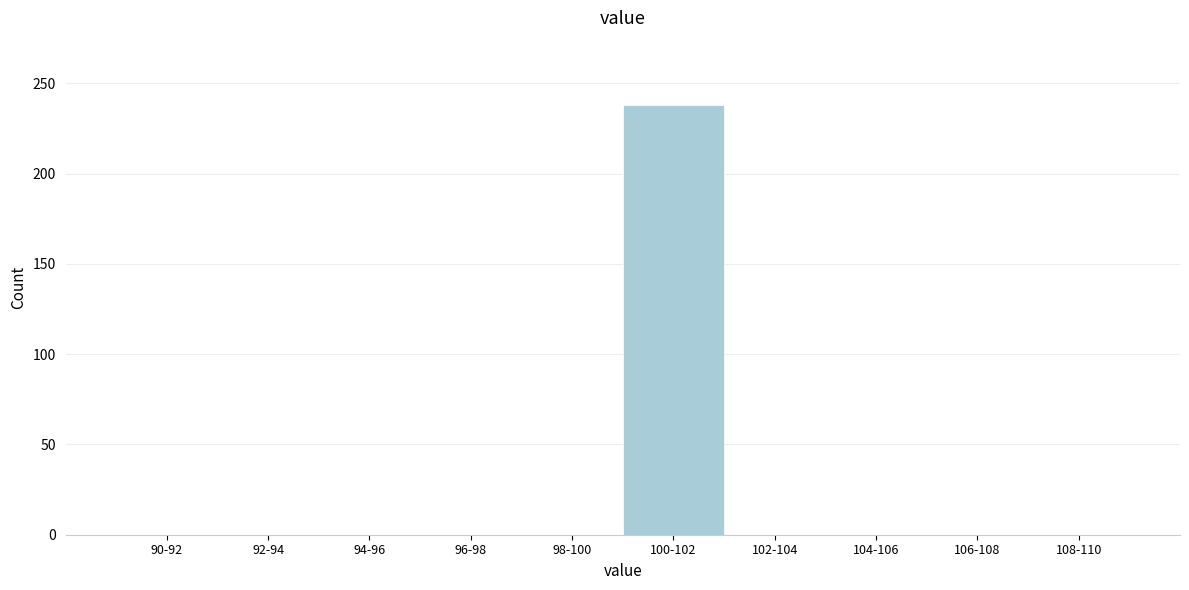

Reading left to right, extract all data points from this chart.

90-92=0	92-94=0	94-96=0	96-98=0	98-100=0	100-102=238	102-104=0	104-106=0	106-108=0	108-110=0